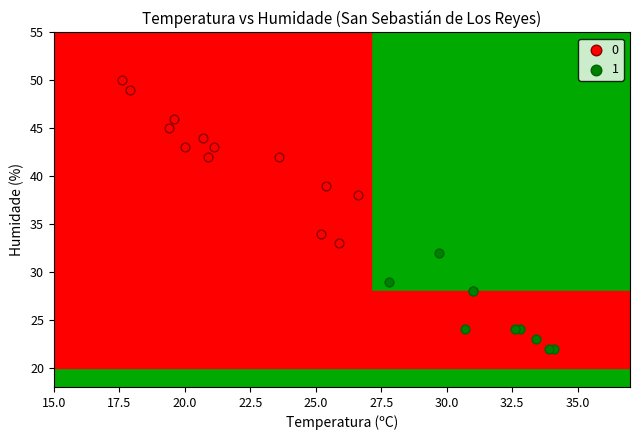

Which series reaches the maximum Y coordinate?

0